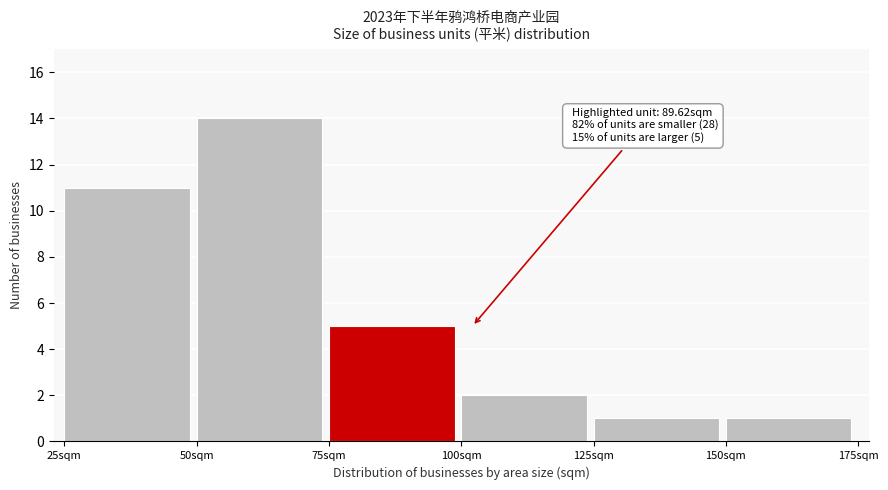

Over which range of the x-axis is the bar tallest?

50 to 75